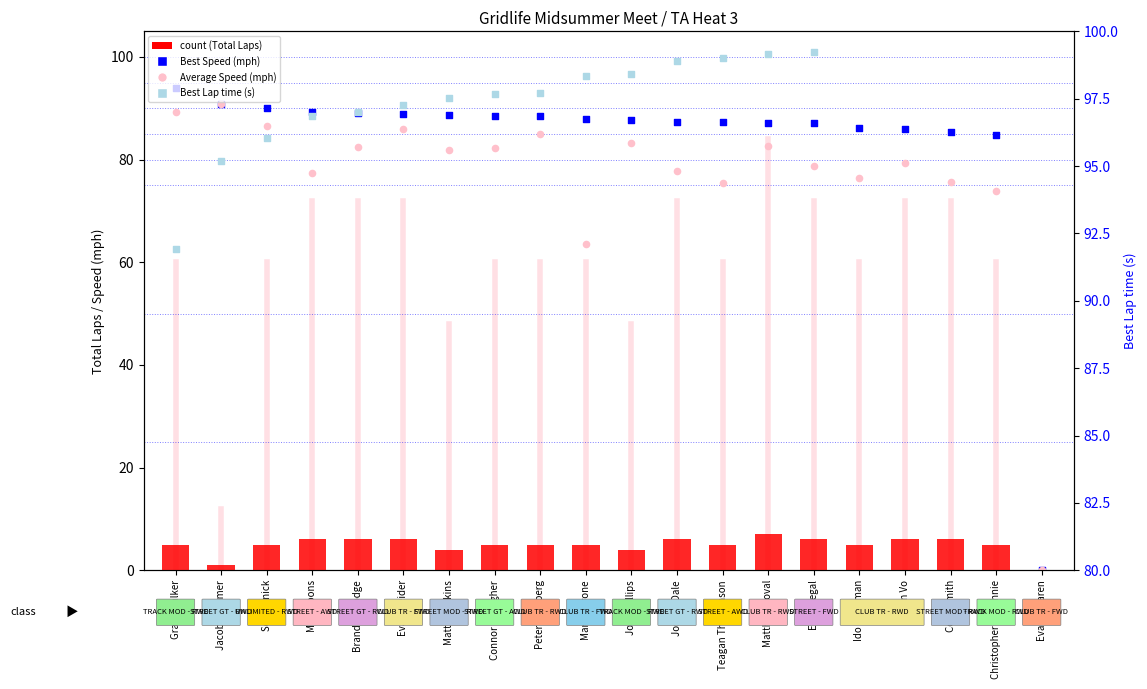

Which series contains the highest Y value?

Best Lap time (s)